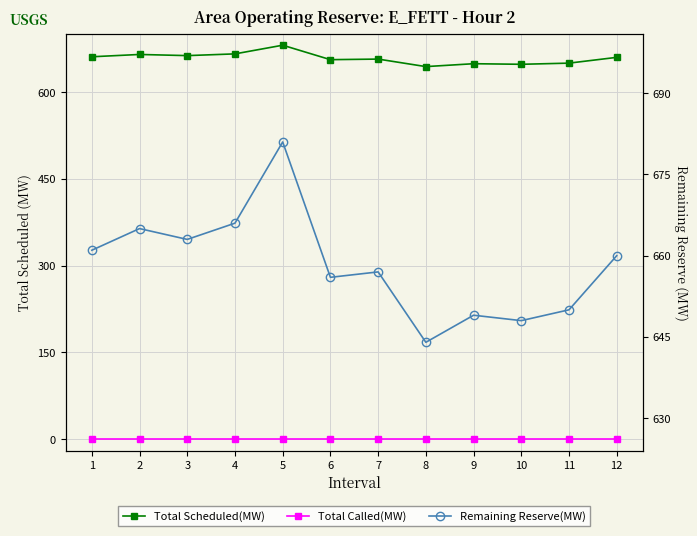

True or false: Remaining Reserve(MW) has more than 2 interior local peaks.

True